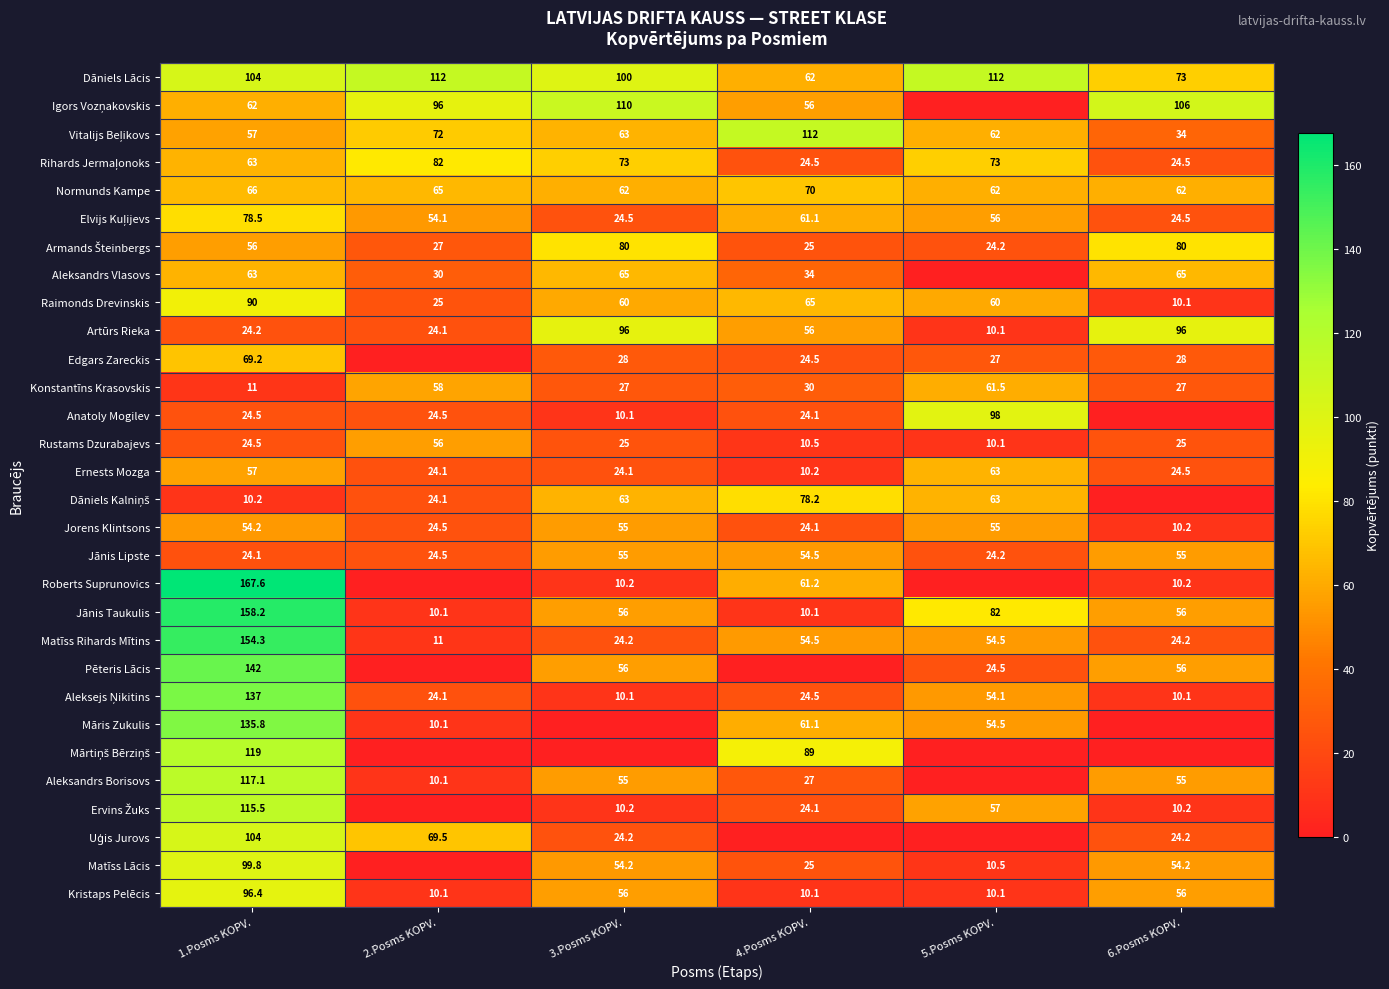

Is the value of Normunds Kampe at 2.Posms KOPV. greater than the value of Māris Zukulis at 2.Posms KOPV.?

Yes